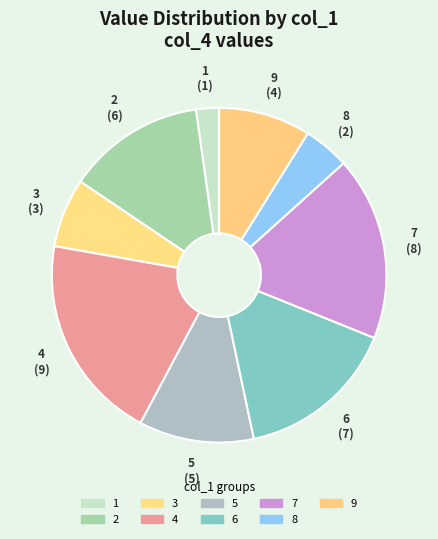

Count the number of slices in the pie.

9